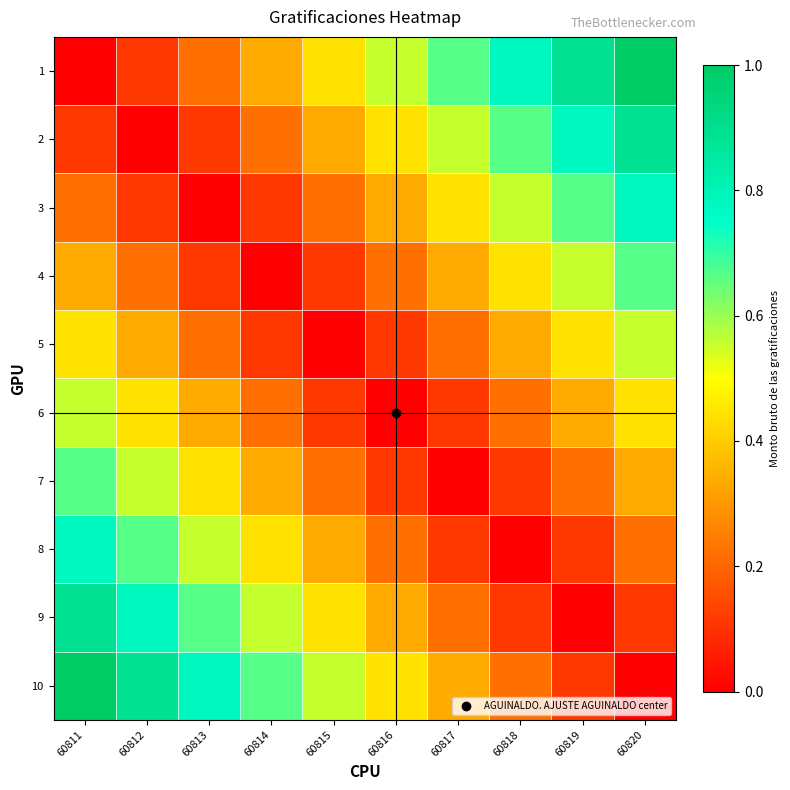

Reading right to left, transcribe all the data shown in this chart.

1: 60820=1.0	60819=0.9	60818=0.8	60817=0.7	60816=0.6	60815=0.4	60814=0.3	60813=0.2	60812=0.1	60811=0.0
2: 60820=0.9	60819=0.8	60818=0.7	60817=0.6	60816=0.4	60815=0.3	60814=0.2	60813=0.1	60812=0.0	60811=0.1
3: 60820=0.8	60819=0.7	60818=0.6	60817=0.4	60816=0.3	60815=0.2	60814=0.1	60813=0.0	60812=0.1	60811=0.2
4: 60820=0.7	60819=0.6	60818=0.4	60817=0.3	60816=0.2	60815=0.1	60814=0.0	60813=0.1	60812=0.2	60811=0.3
5: 60820=0.6	60819=0.4	60818=0.3	60817=0.2	60816=0.1	60815=0.0	60814=0.1	60813=0.2	60812=0.3	60811=0.4
6: 60820=0.4	60819=0.3	60818=0.2	60817=0.1	60816=0.0	60815=0.1	60814=0.2	60813=0.3	60812=0.4	60811=0.6
7: 60820=0.3	60819=0.2	60818=0.1	60817=0.0	60816=0.1	60815=0.2	60814=0.3	60813=0.4	60812=0.6	60811=0.7
8: 60820=0.2	60819=0.1	60818=0.0	60817=0.1	60816=0.2	60815=0.3	60814=0.4	60813=0.6	60812=0.7	60811=0.8
9: 60820=0.1	60819=0.0	60818=0.1	60817=0.2	60816=0.3	60815=0.4	60814=0.6	60813=0.7	60812=0.8	60811=0.9
10: 60820=0.0	60819=0.1	60818=0.2	60817=0.3	60816=0.4	60815=0.6	60814=0.7	60813=0.8	60812=0.9	60811=1.0